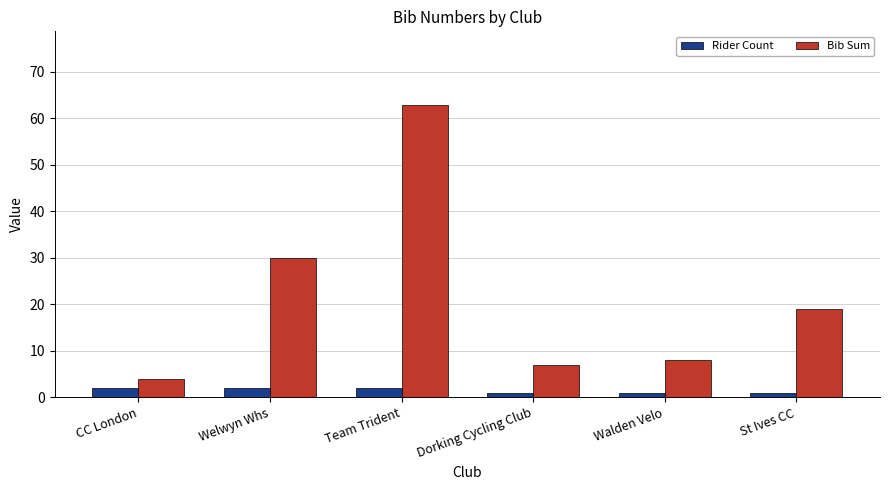

What is the average value of the Rider Count series?

2